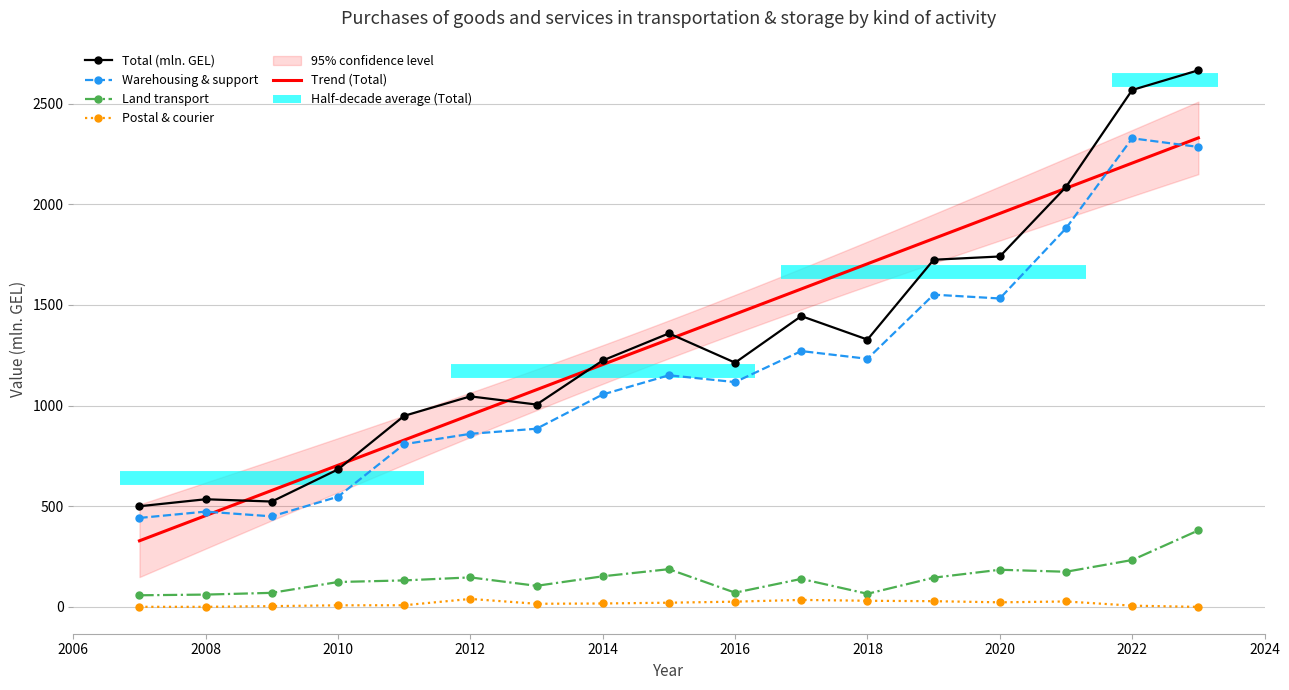

At which category is the sum across all series the highest?

2023